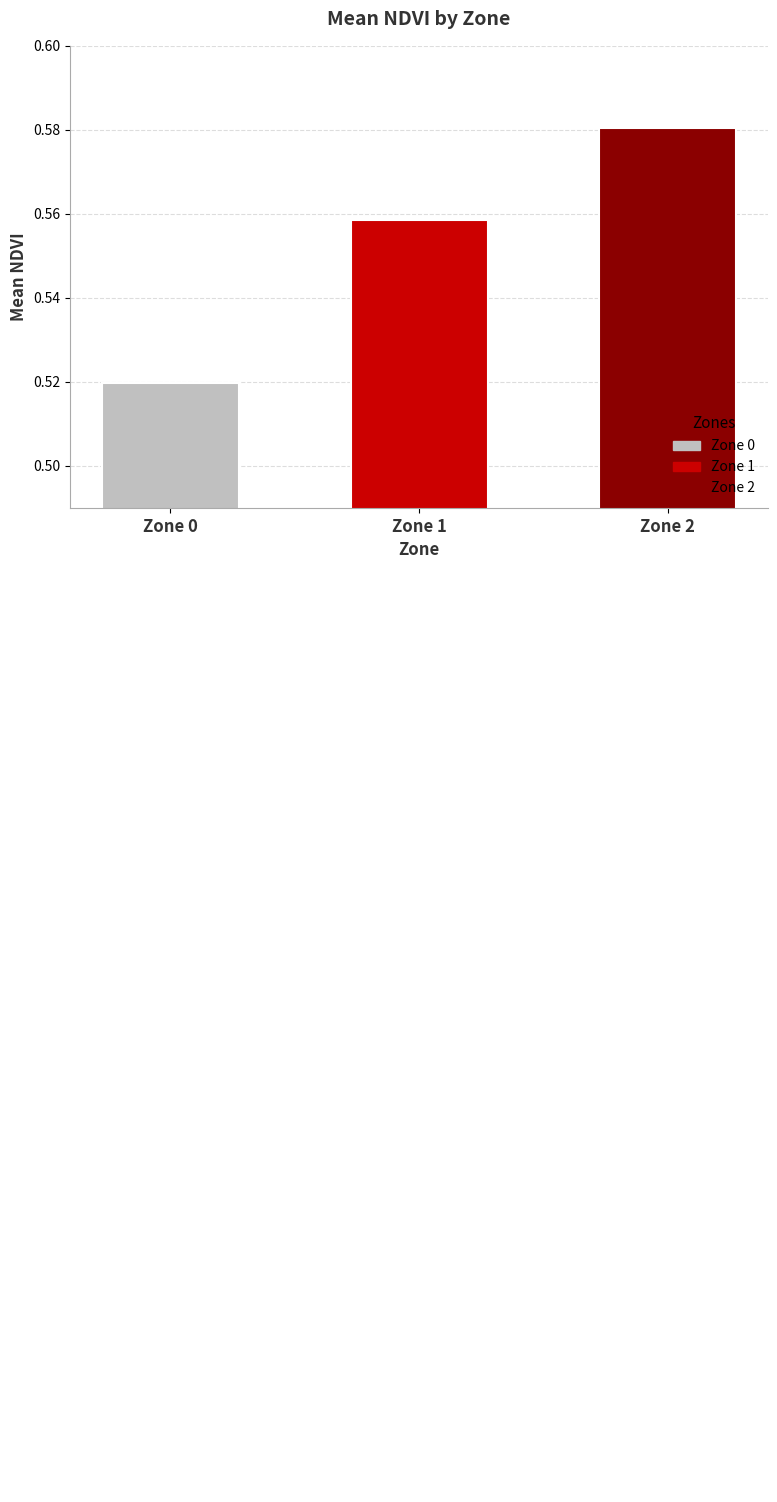

The chart shows a value of 1.0 at Zone 1. True or false?

False